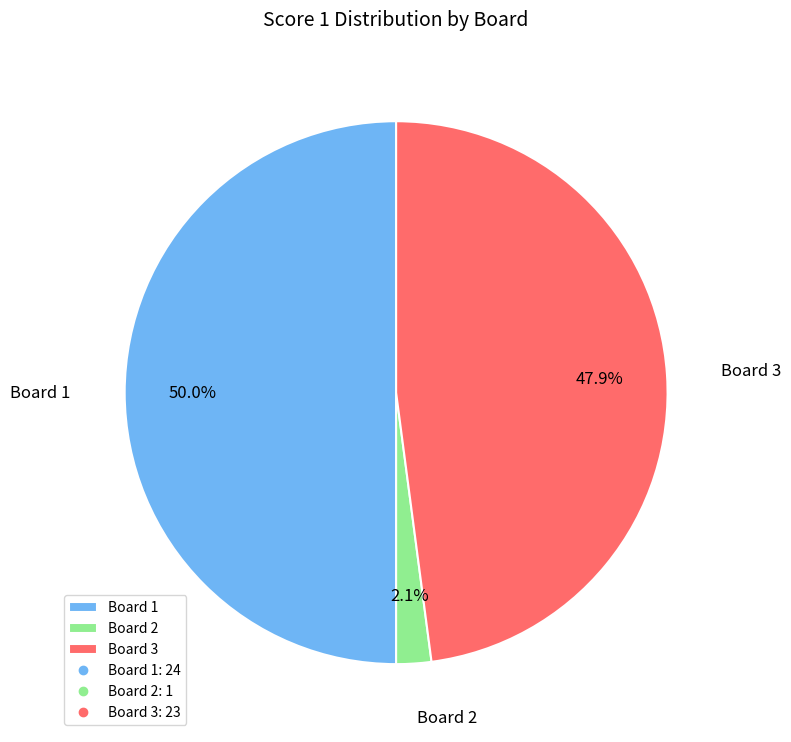

Does Board 2 account for over 50% of the chart?

No